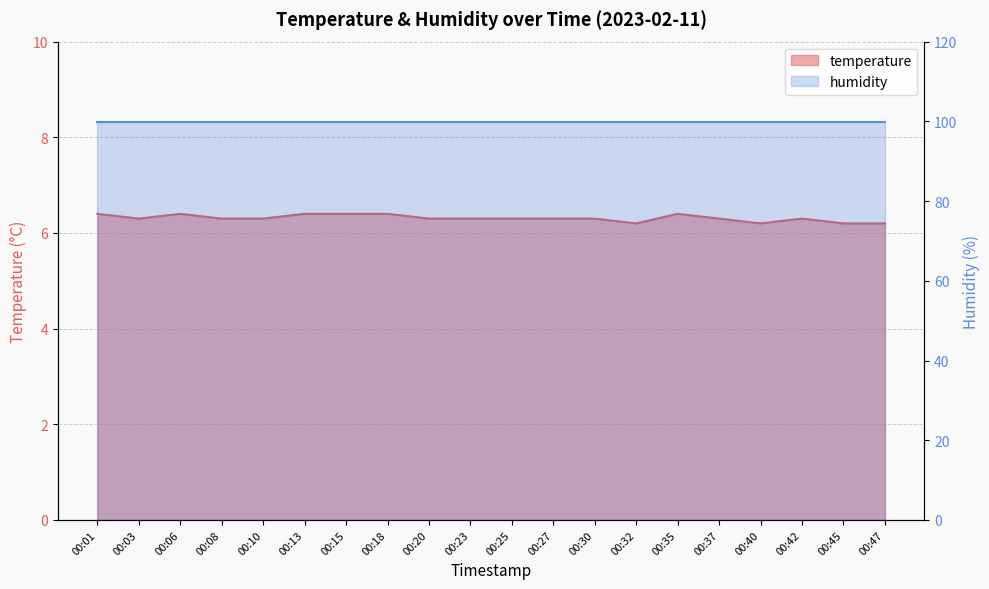

At which label is the value closest to 6?

00:32